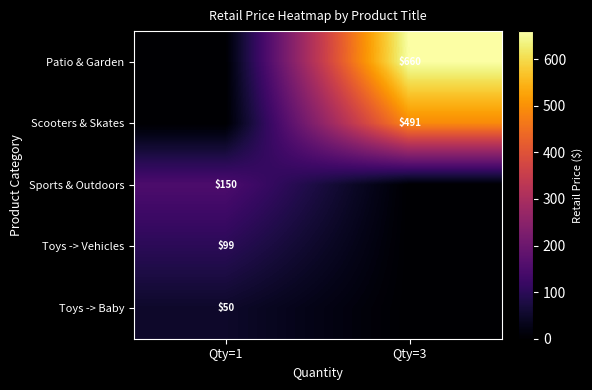

The value of Toys -> Vehicles at Qty=1 is 143.1. True or false?

False